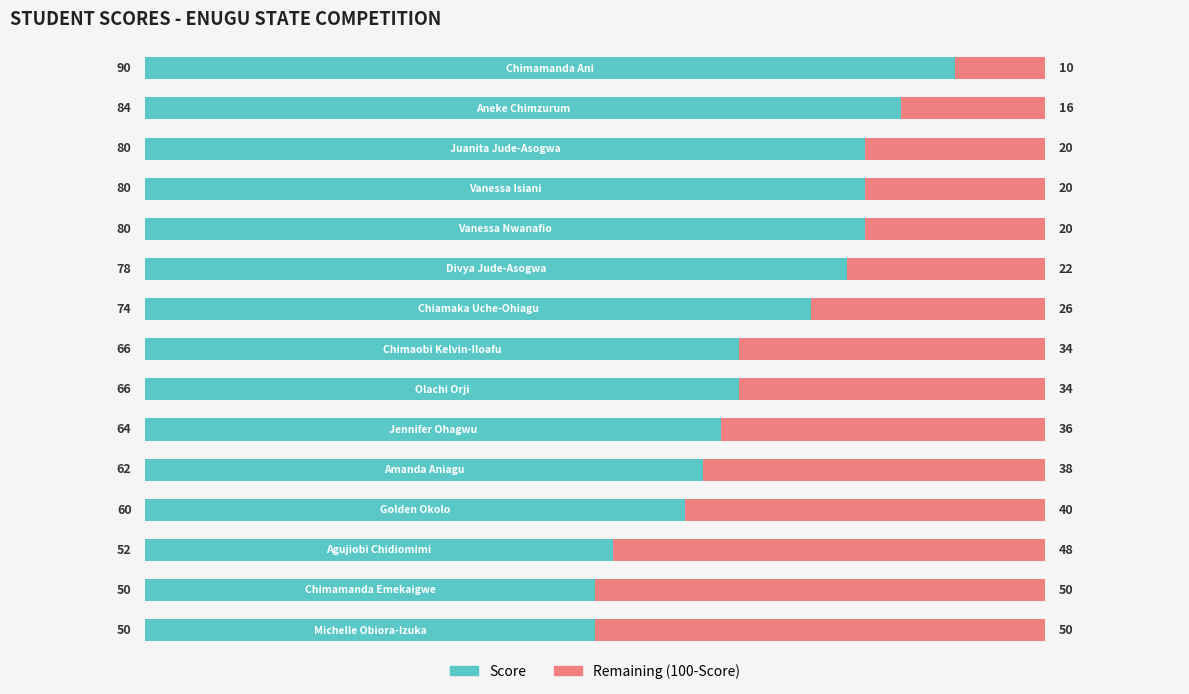

What is the lowest value of the Score series?

50